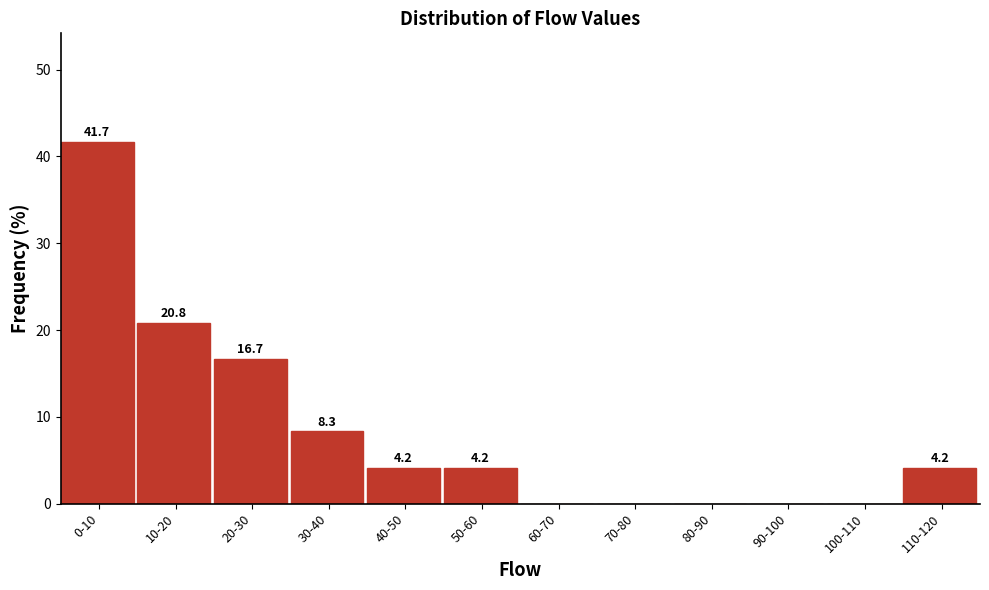

Reading left to right, transcribe all the data shown in this chart.

0-10=41.7	10-20=20.8	20-30=16.7	30-40=8.3	40-50=4.2	50-60=4.2	60-70=0.0	70-80=0.0	80-90=0.0	90-100=0.0	100-110=0.0	110-120=4.2